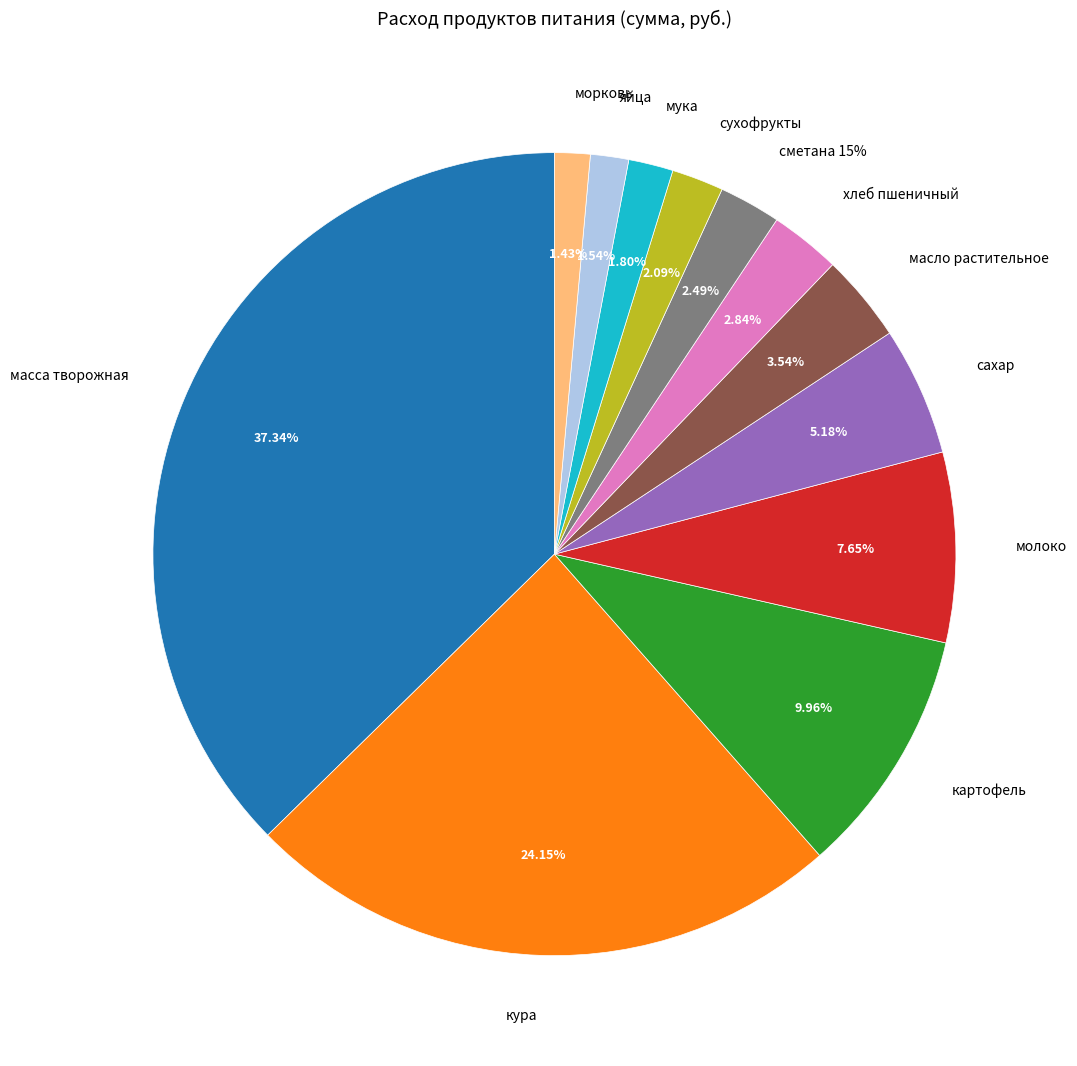

Does кура represent more than half of the total?

No